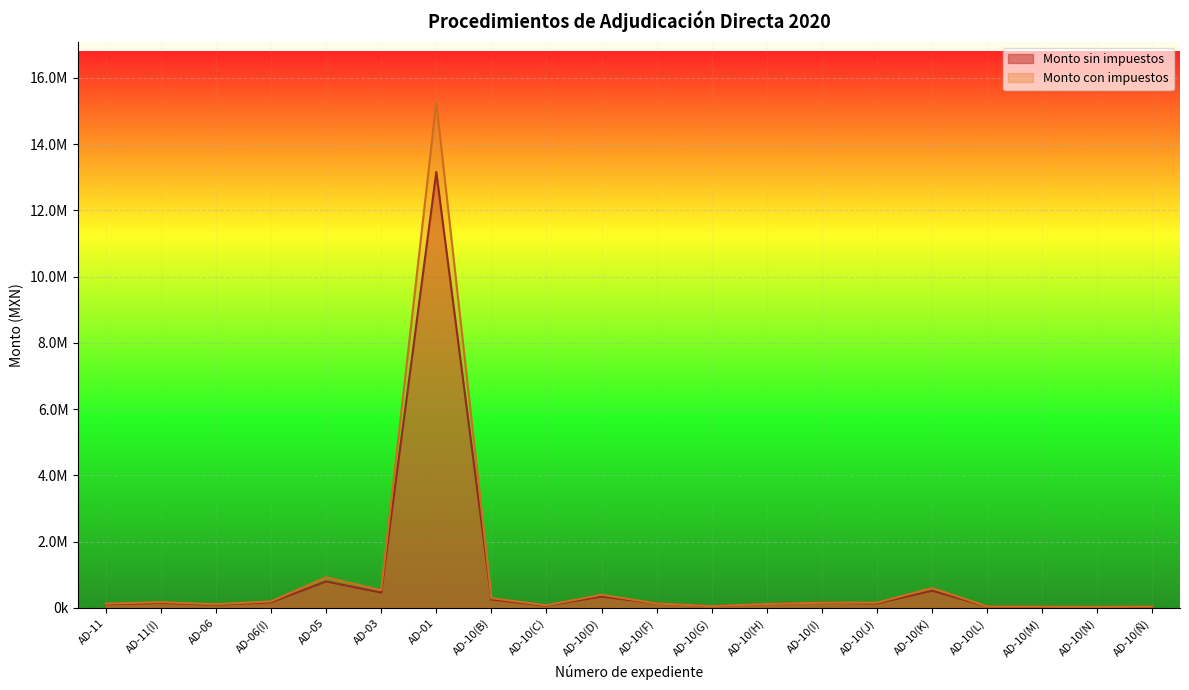

Where is the first local minimum for Monto sin impuestos?

AD-06